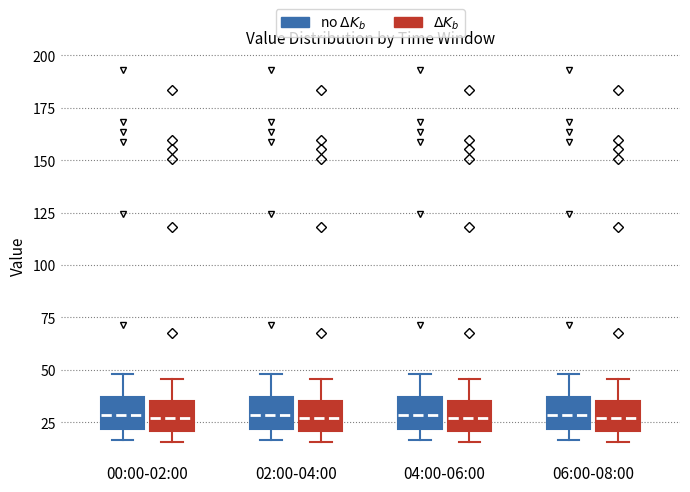

Reading left to right, read every box against the y-axis: the position of its median line, the range the box covers, and the ends of its whiskers. The values are not printed on the chart, so give them approximately, as read against the axis.

00:00-02:00 (no $\Delta K_b$): median 30, box 20 to 35, whiskers 15 to 50
00:00-02:00 ($\Delta K_b$): median 25, box 20 to 35, whiskers 15 to 45
02:00-04:00 (no $\Delta K_b$): median 30, box 20 to 35, whiskers 15 to 50
02:00-04:00 ($\Delta K_b$): median 25, box 20 to 35, whiskers 15 to 45
04:00-06:00 (no $\Delta K_b$): median 30, box 20 to 35, whiskers 15 to 50
04:00-06:00 ($\Delta K_b$): median 25, box 20 to 35, whiskers 15 to 45
06:00-08:00 (no $\Delta K_b$): median 30, box 20 to 35, whiskers 15 to 50
06:00-08:00 ($\Delta K_b$): median 25, box 20 to 35, whiskers 15 to 45